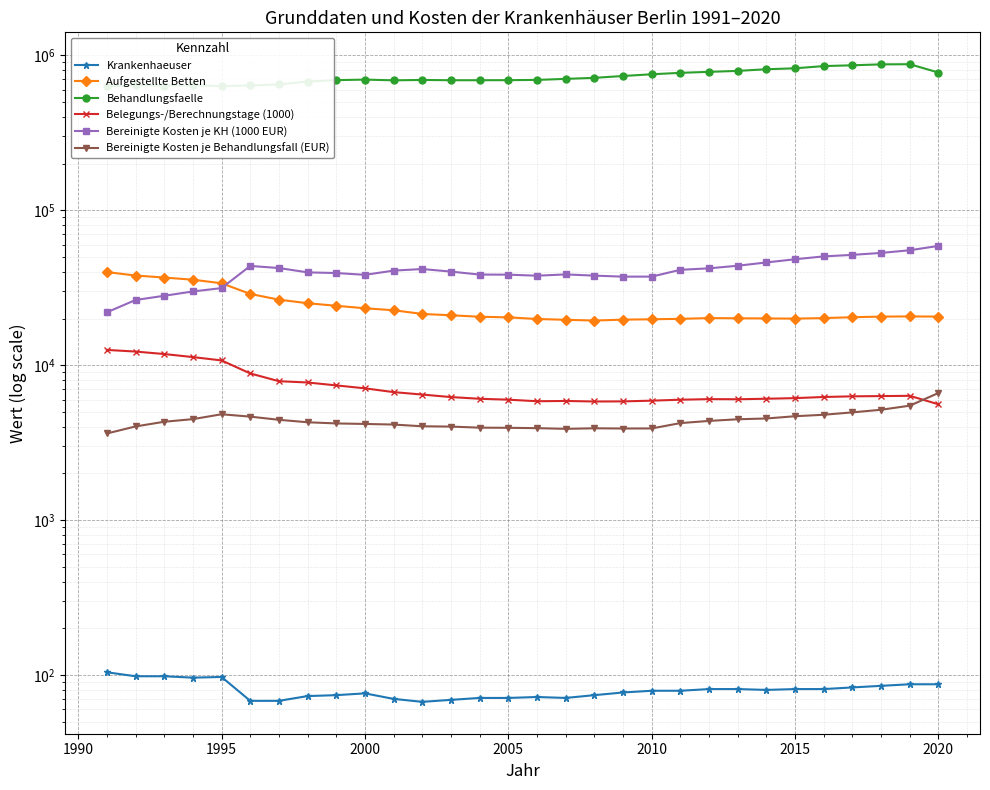

True or false: Aufgestellte Betten and Belegungs-/Berechnungstage (1000) intersect in this chart.

False